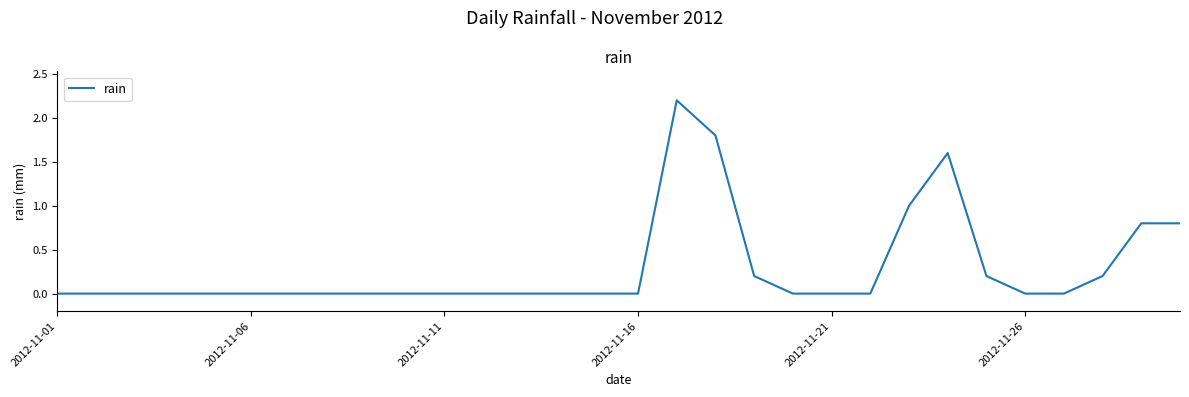

What is the greatest value displayed?

2.2